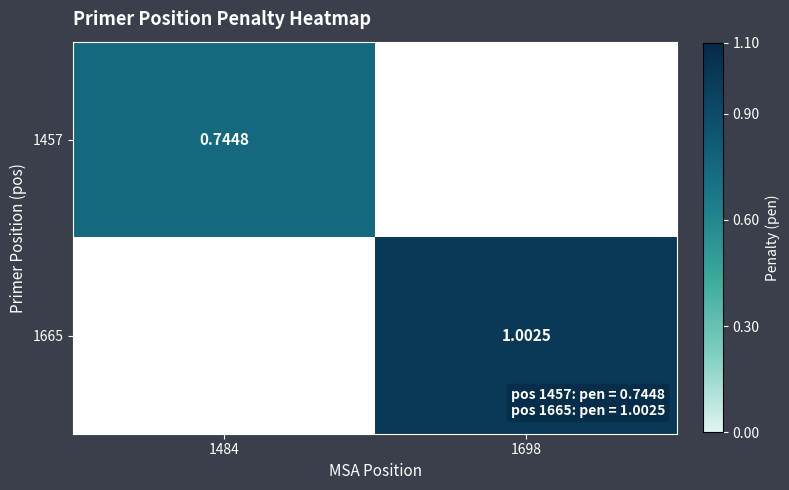

What is the difference between the maximum and minimum values in the 1457 series?

0.7